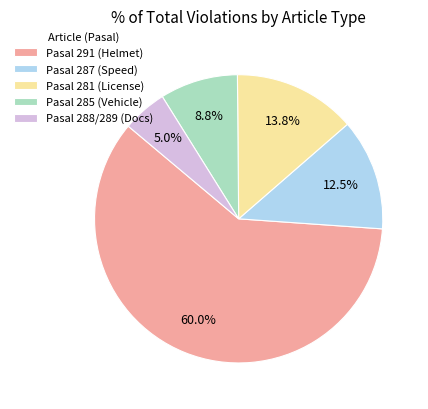

Which category has the biggest portion of the pie?

Pasal 291 (Helmet)